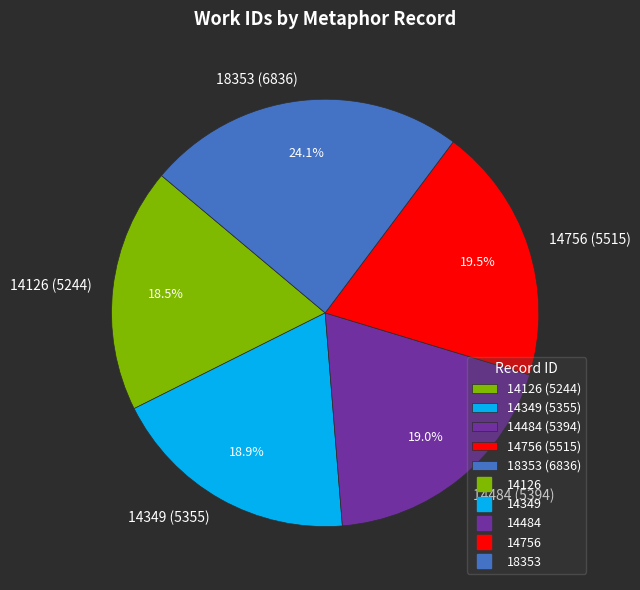

Count the number of slices in the pie.

5